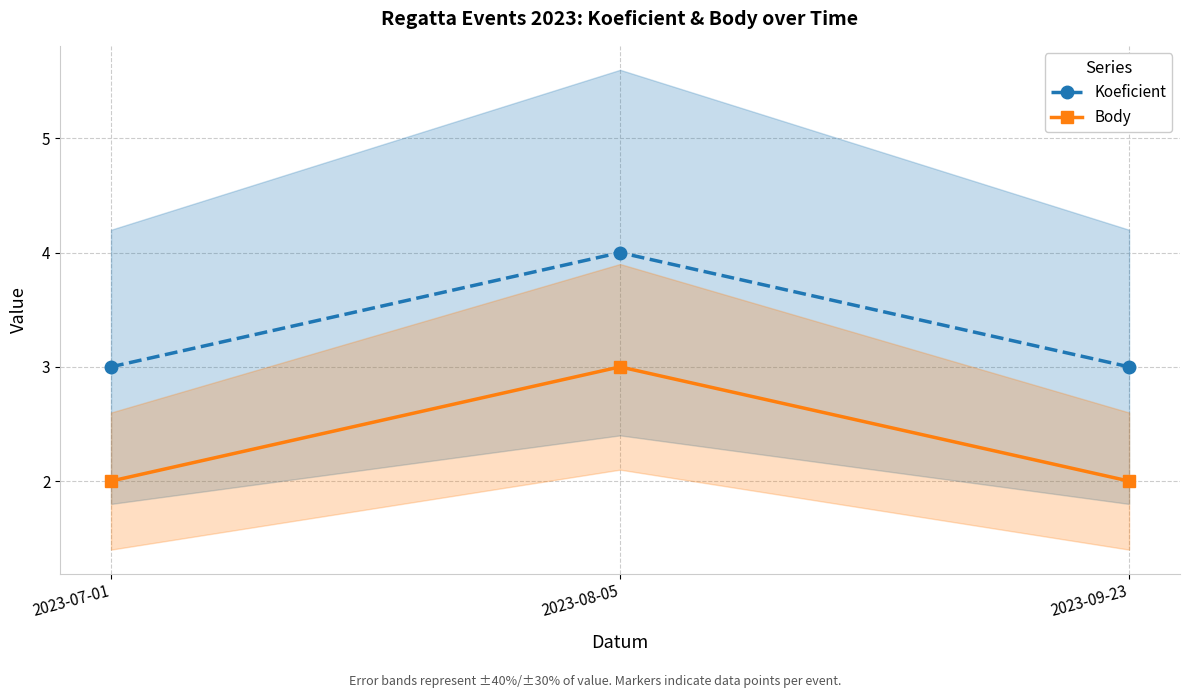

What is the maximum value for Koeficient?

4